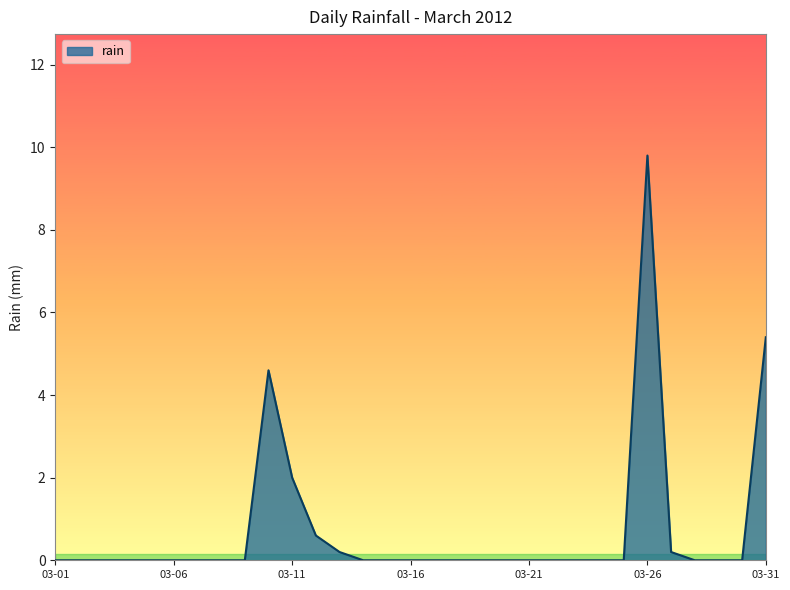

What is the greatest value displayed?

9.8